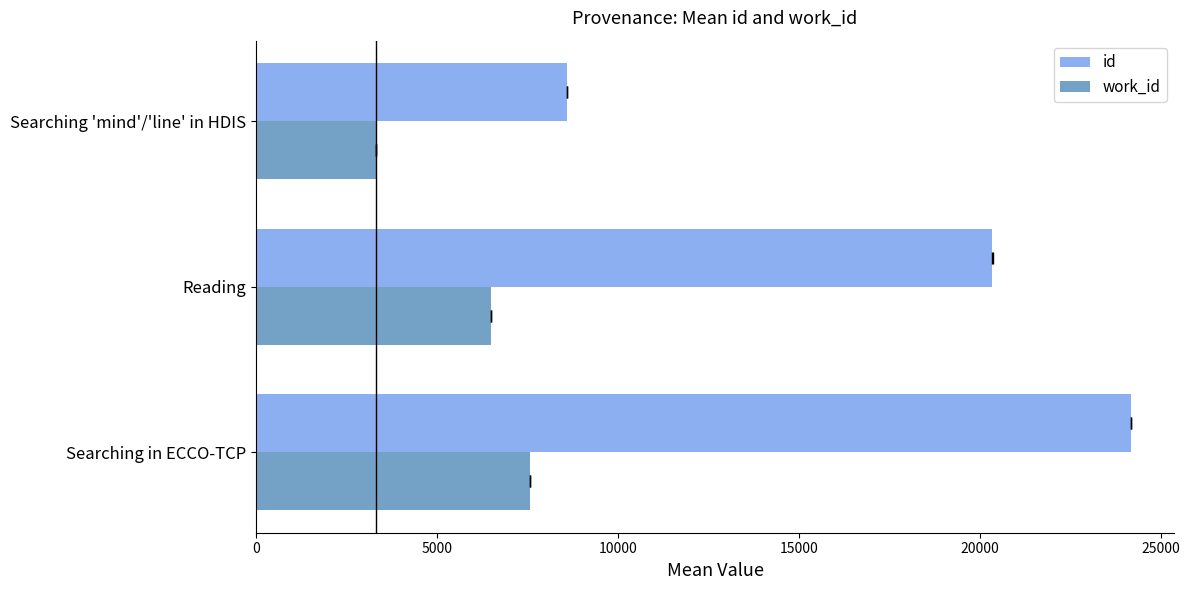

Reading right to left, list all the values displayed in this chart.

id: 8586	20346	24165
work_id: 3319	6506	7587